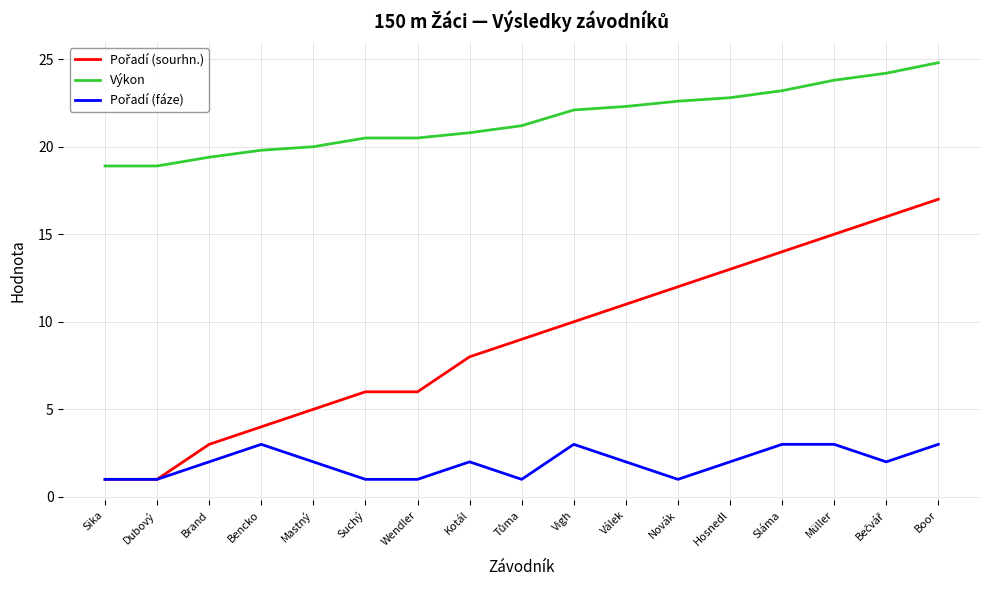

What is the greatest value displayed?

24.8